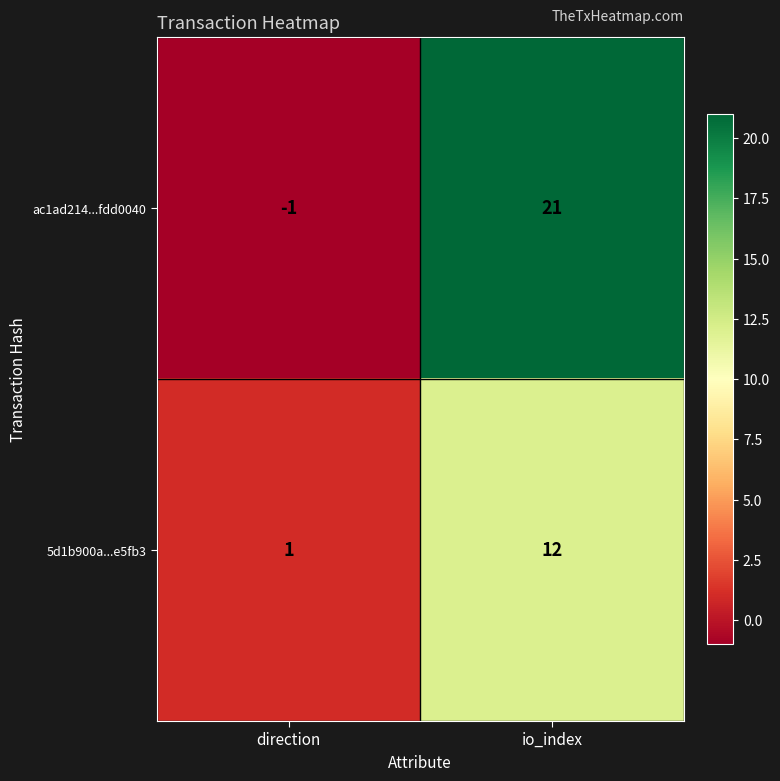

What is the sum of all 5d1b900a...e5fb3 values?

13